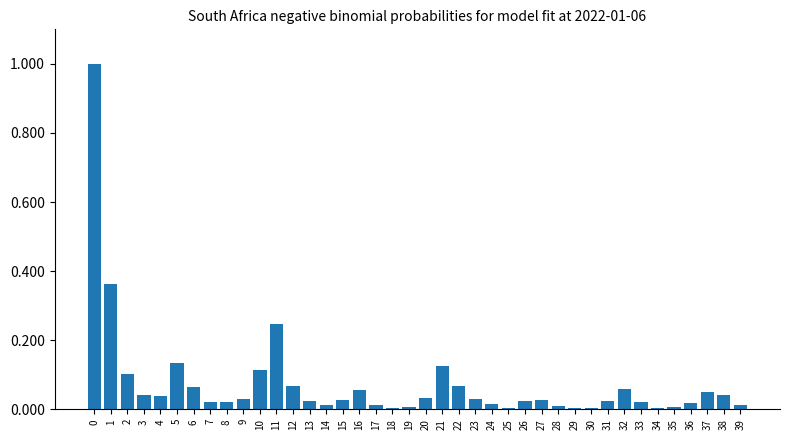

Is it true that the value at 5 is 0.1?

True